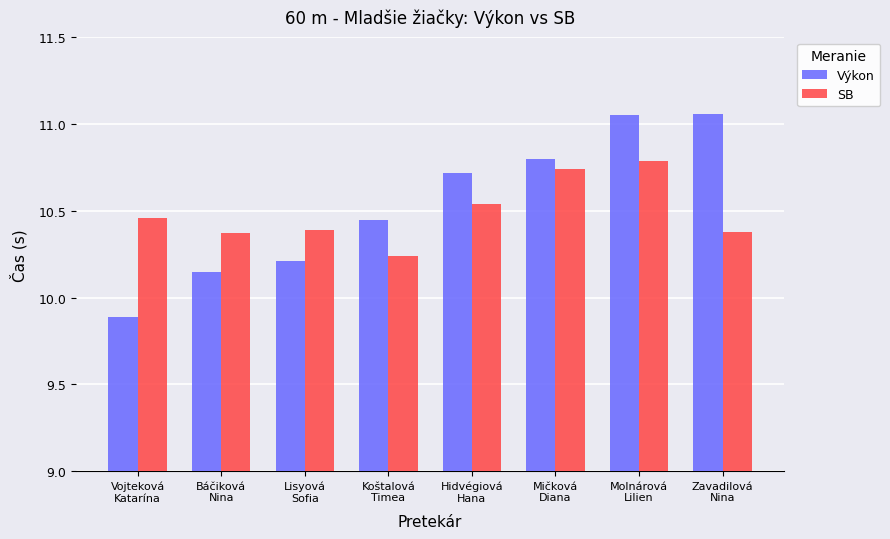

What is the smallest value displayed?

9.9